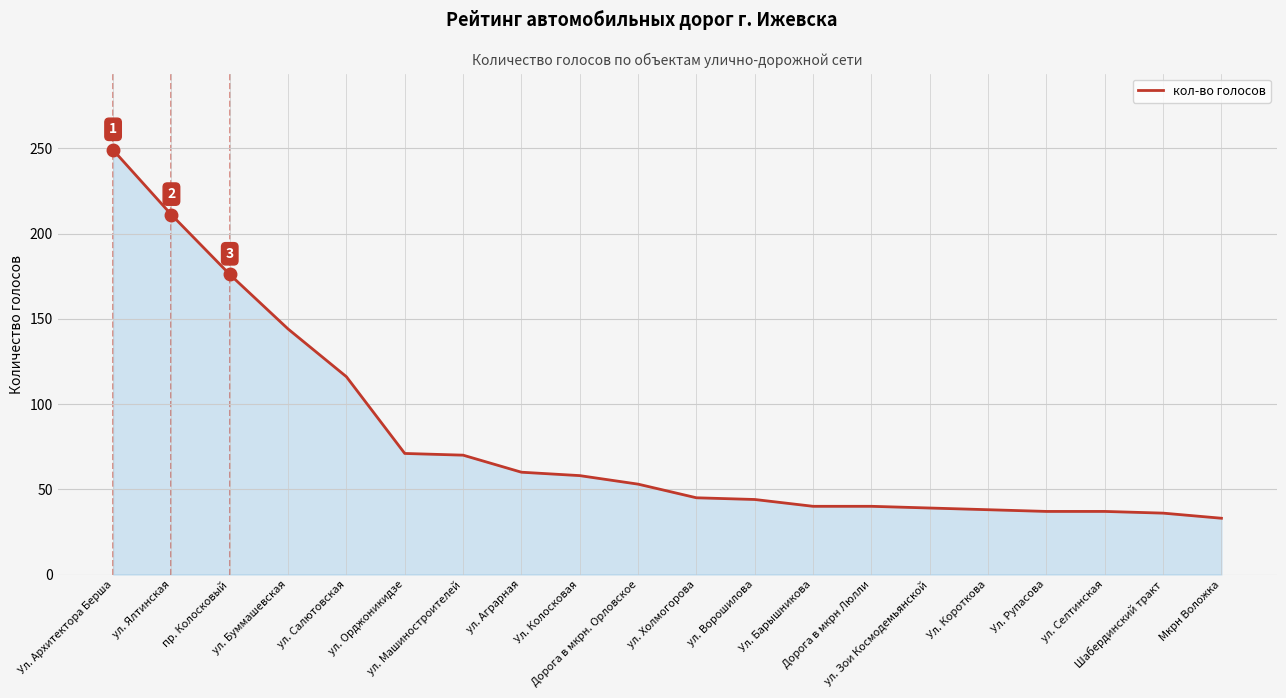

Approximately how many times larger is the value at ул. Зои Космодемьянской compared to ул. Буммашевская?

0.3